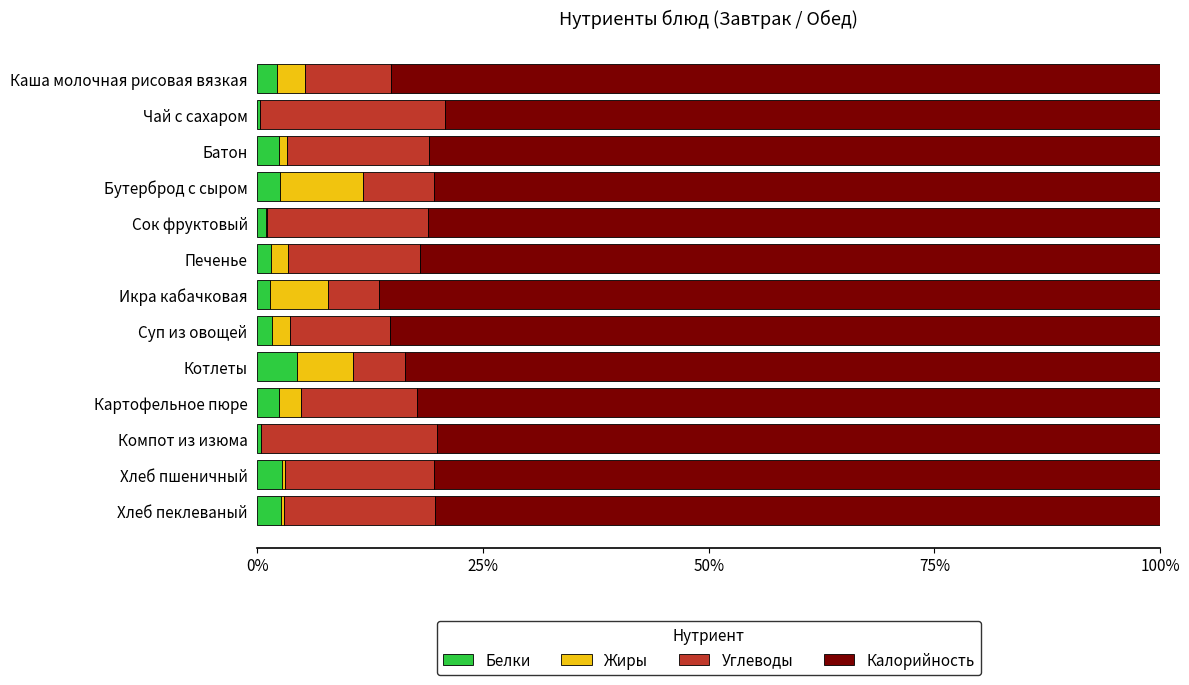

What is the sum of all Белки values?

25.1